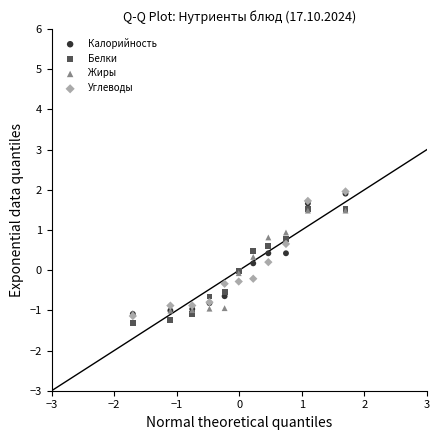

What are all the series names shown in the legend?

Калорийность, Белки, Жиры, Углеводы